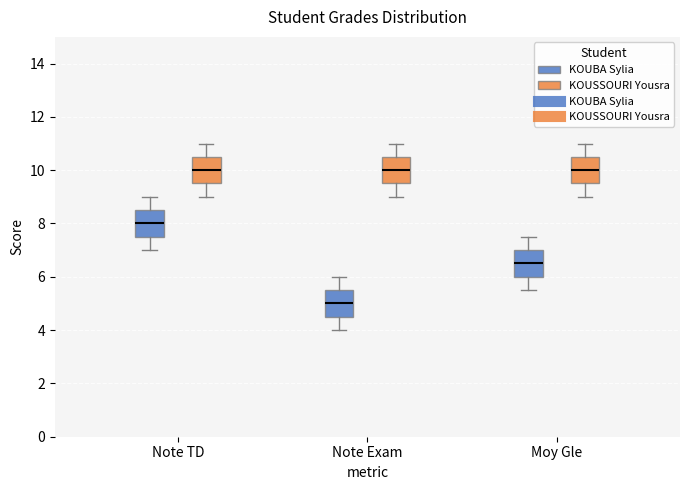

Where does the median line of the box for Note Exam (KOUBA Sylia) sit on the y-axis? The values are not printed on the chart, so give them approximately, as read against the axis.

5.0